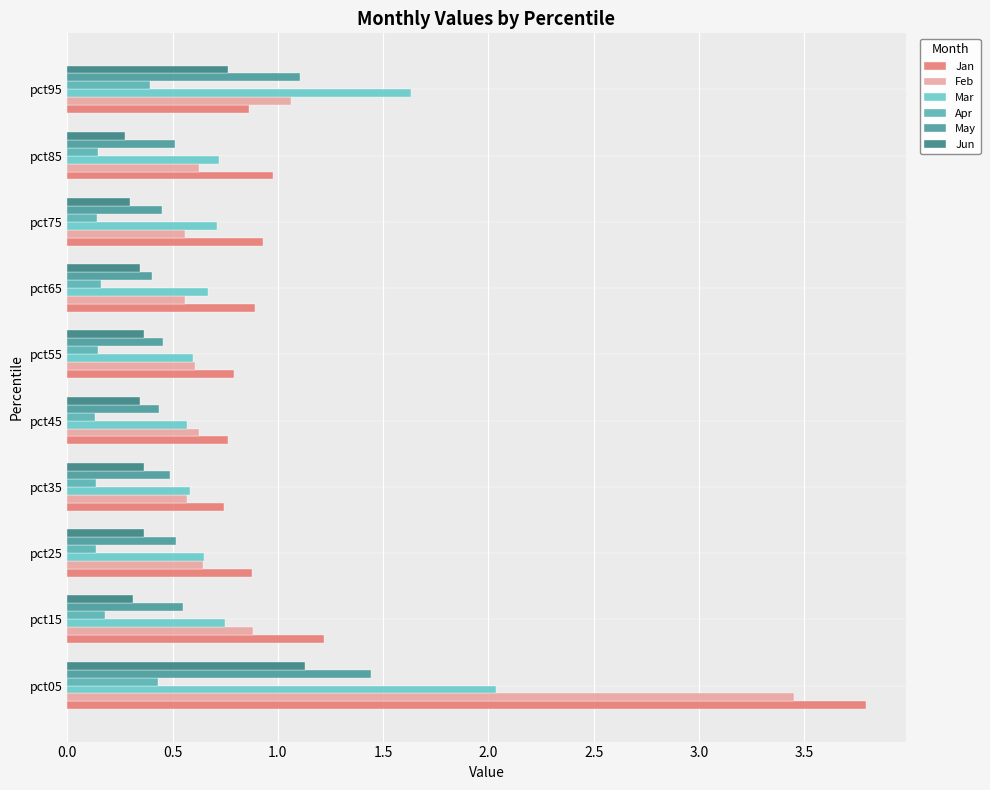

Rank the series by their maximum value, from lowest to highest.

Apr, Jun, May, Mar, Feb, Jan